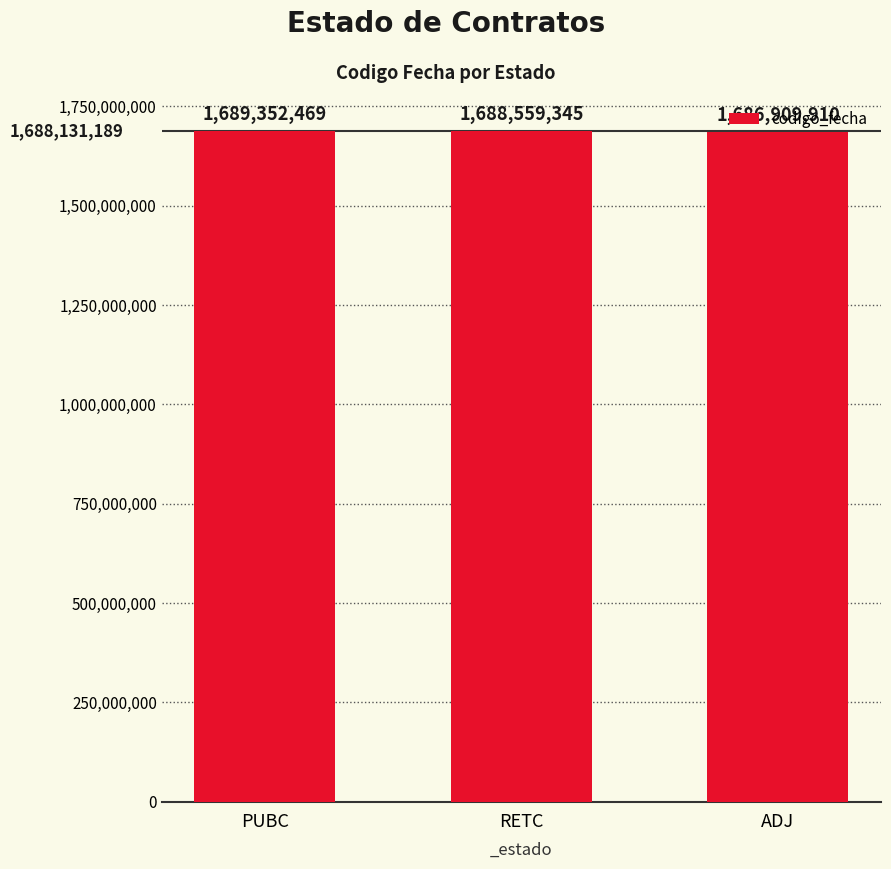

Approximately how many times larger is the value at ADJ compared to RETC?

1.0